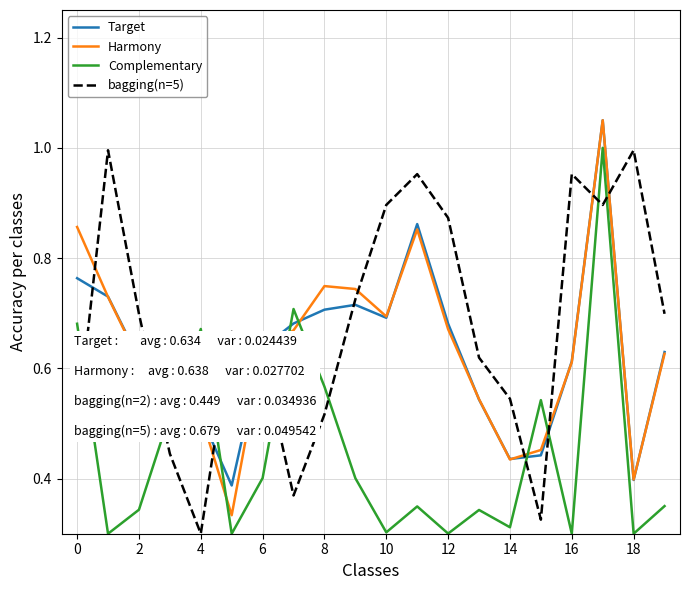

Which series has the largest total across all categories?

bagging(n=5)